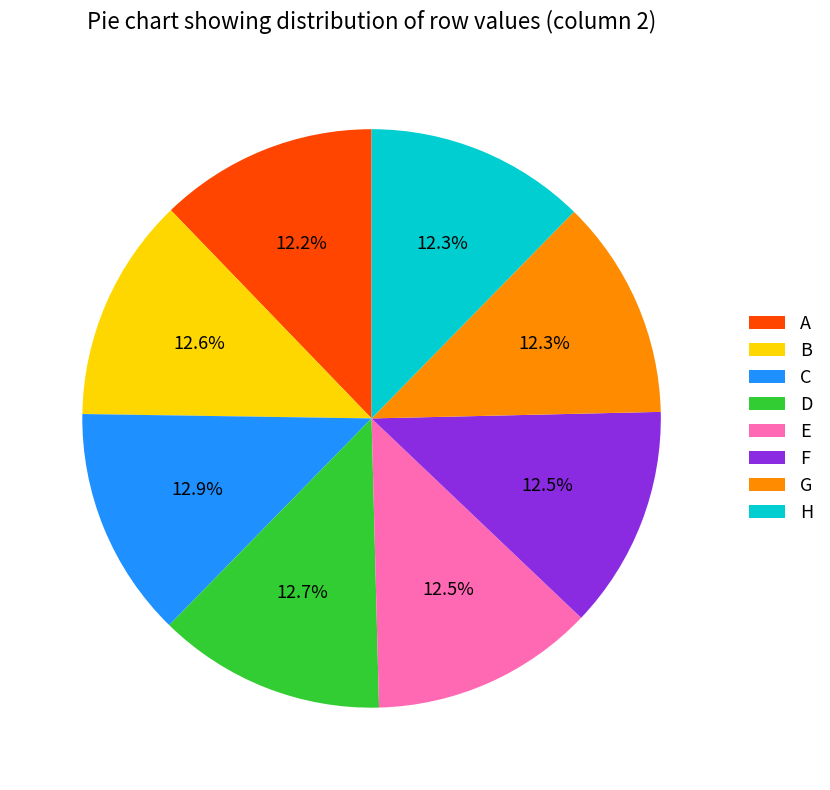

Is there any slice that represents more than half of the pie?

No